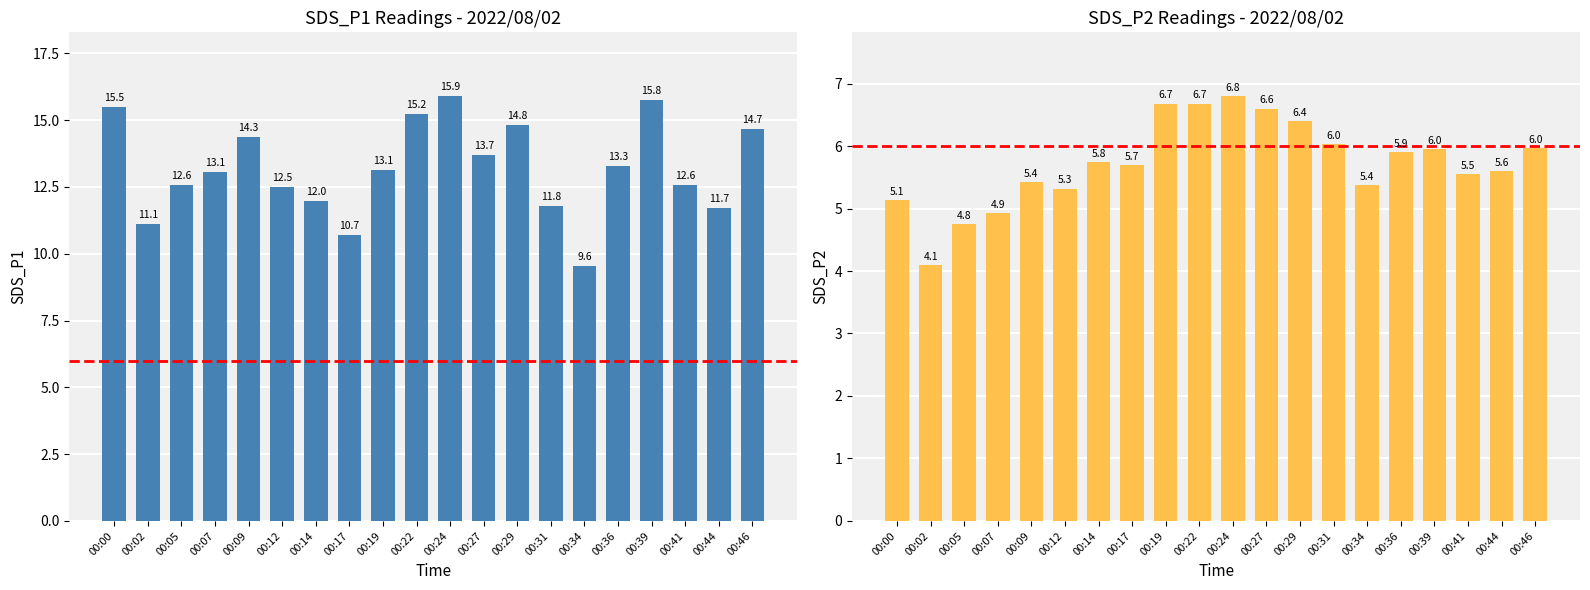

How many categories are shown in the chart?

20